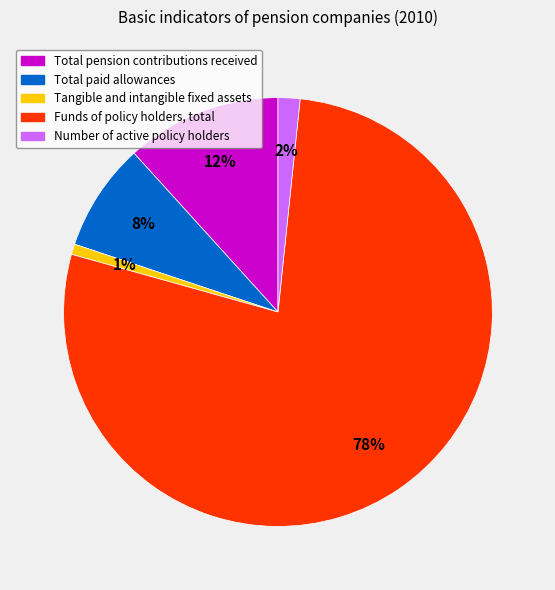

How many slices are in this pie chart?

5